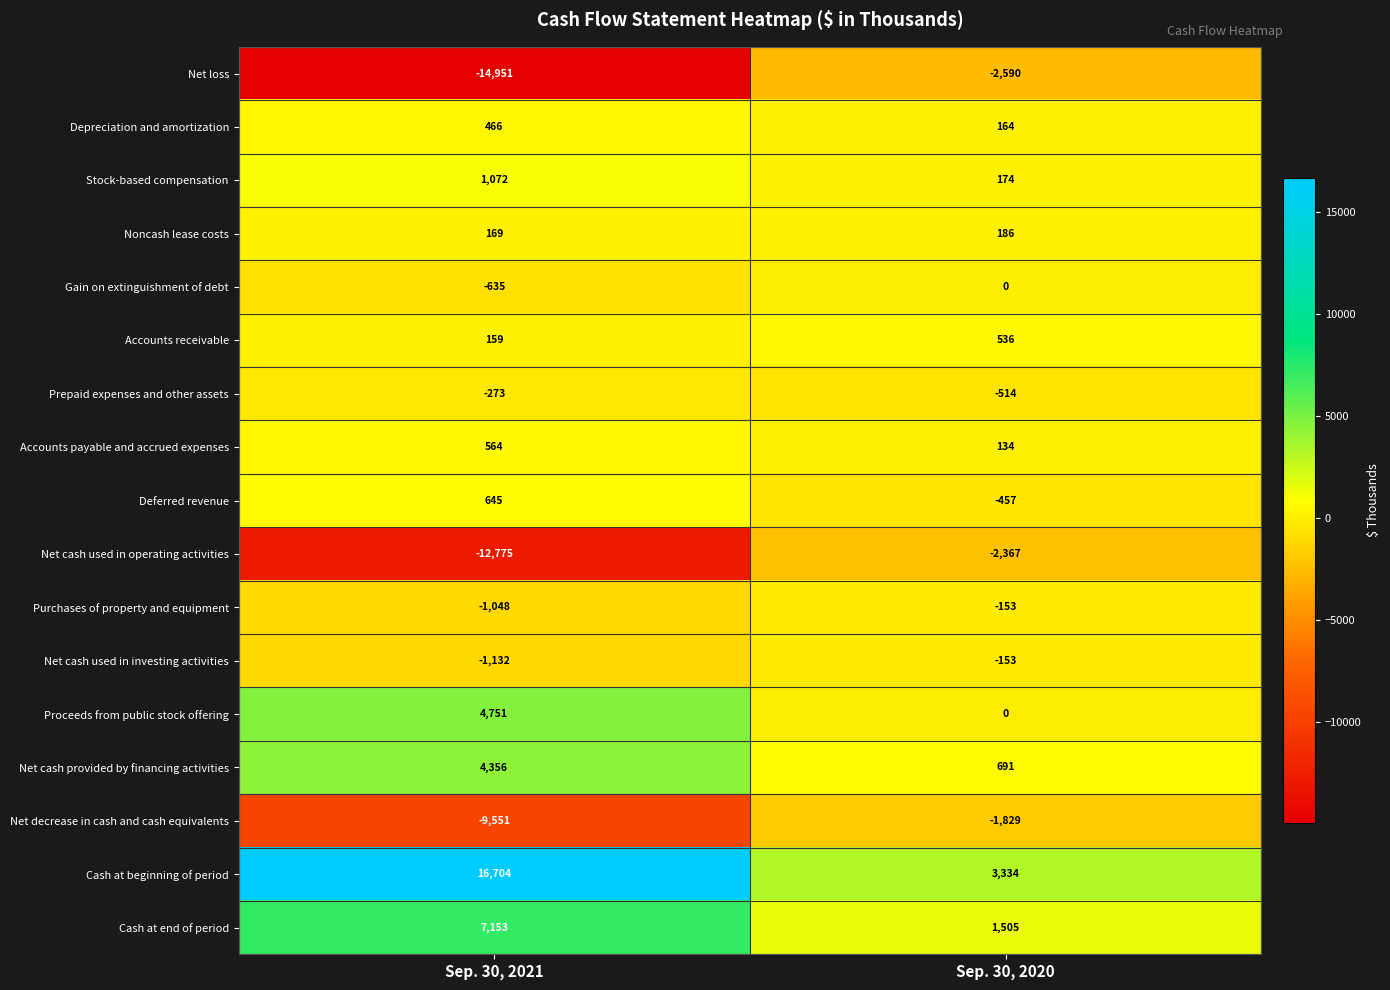

Read the Cash at beginning of period value at Sep. 30, 2021.

16704